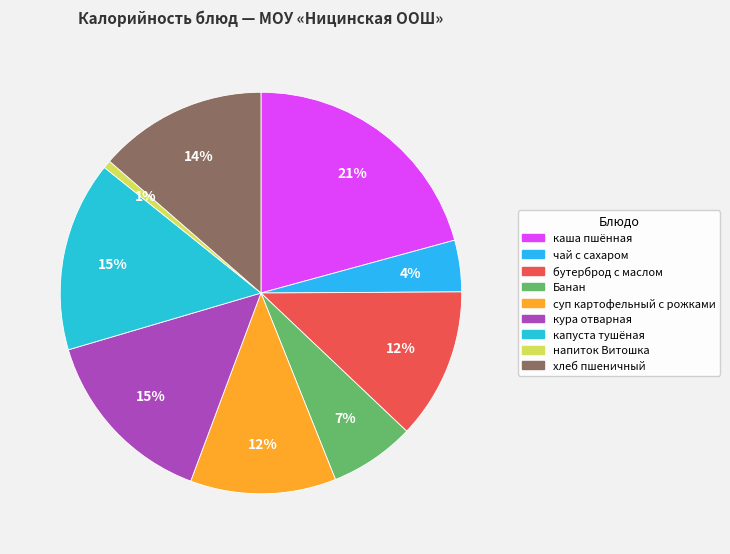

Is it true that бутерброд с маслом is 27% of the pie?

False